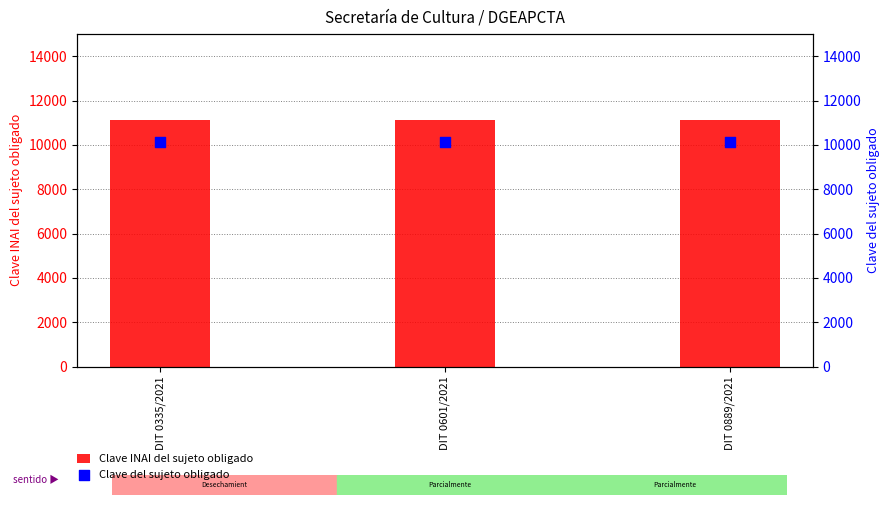

At which category is the sum across all series the highest?

DIT 0335/2021